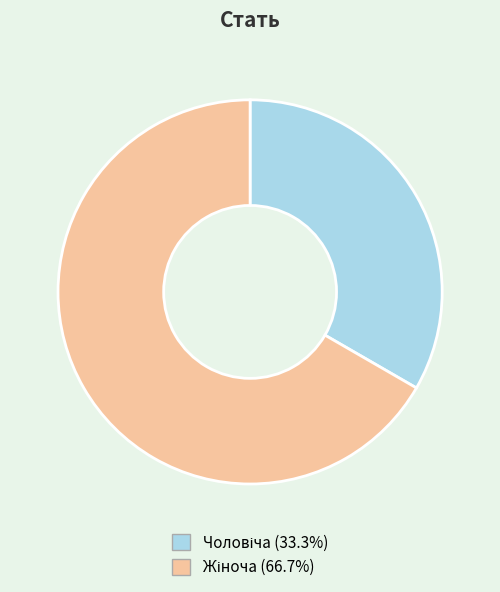

Does any single category account for the majority?

Yes